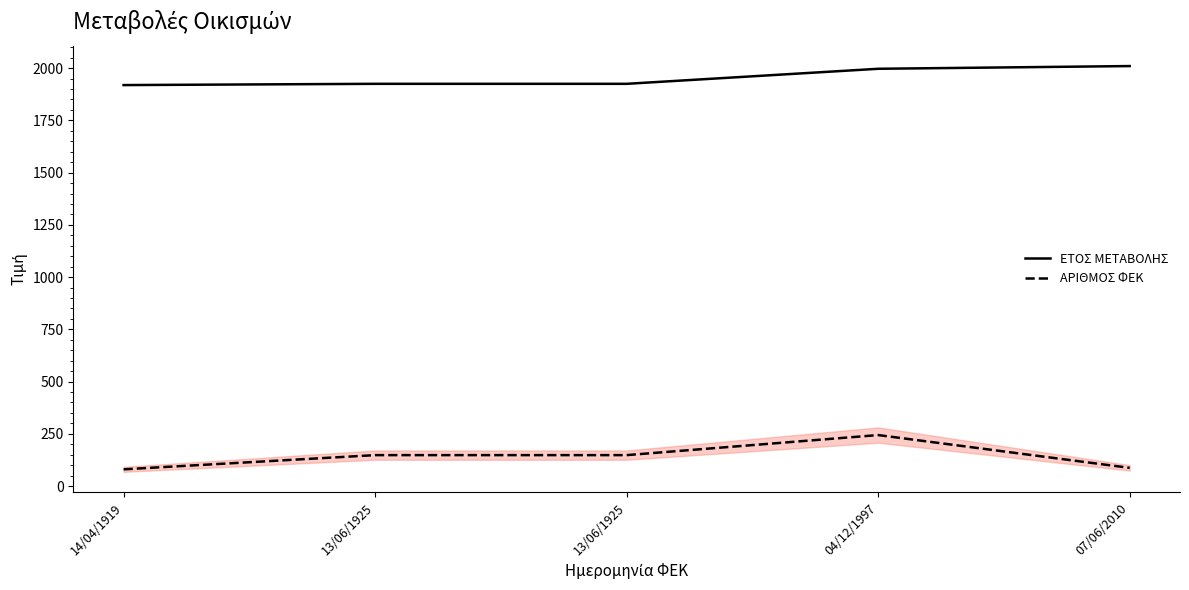

What are all the series names shown in the legend?

ΕΤΟΣ ΜΕΤΑΒΟΛΗΣ, ΑΡΙΘΜΟΣ ΦΕΚ